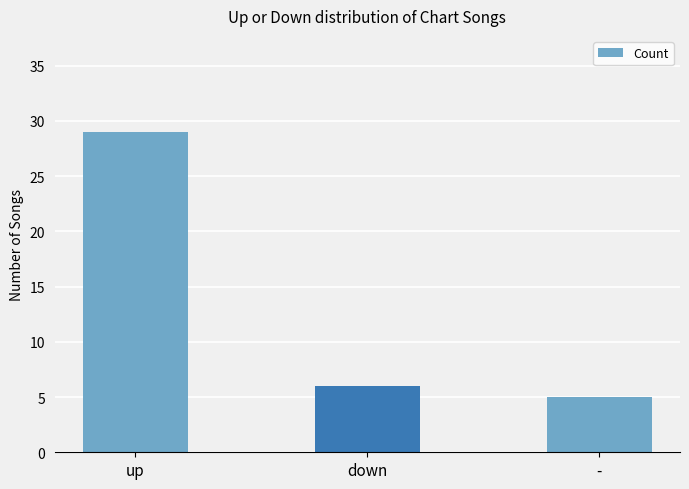

Rank the categories by value from highest to lowest.

up, down, -